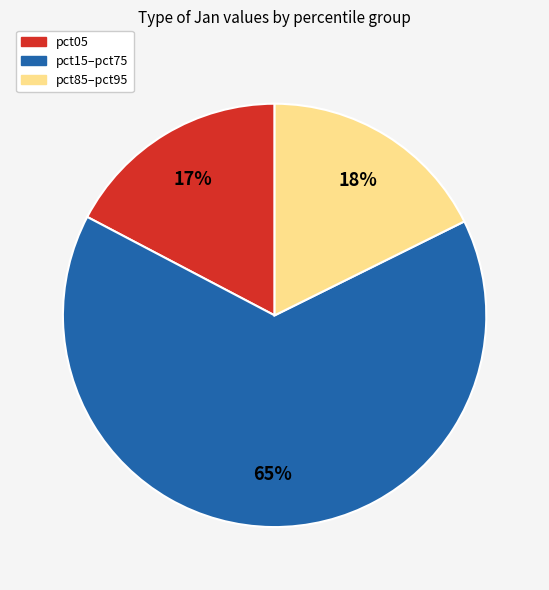

To the nearest percent, what is the difference between the largest and smallest slice percentages?

48%